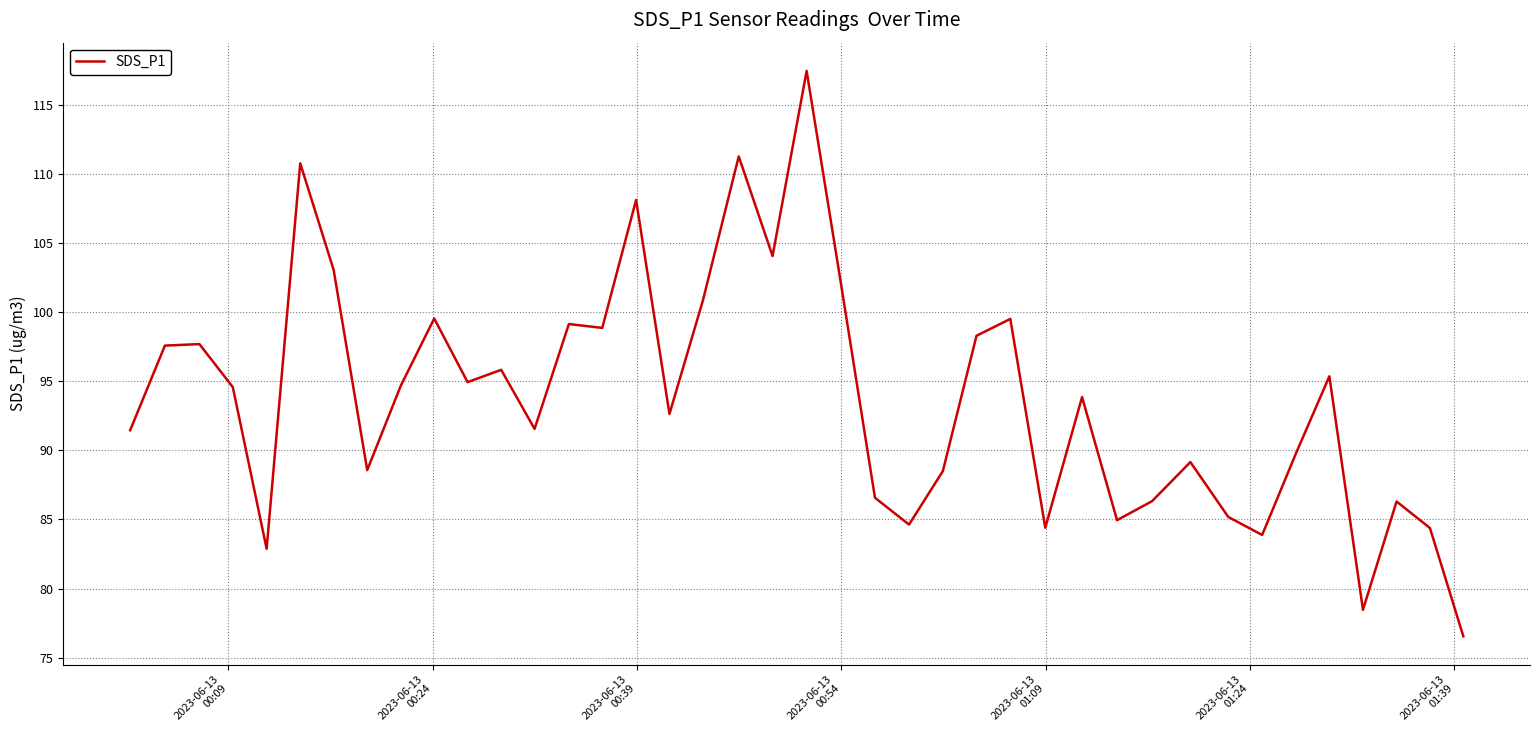

What is the difference between the maximum and minimum values?

40.9